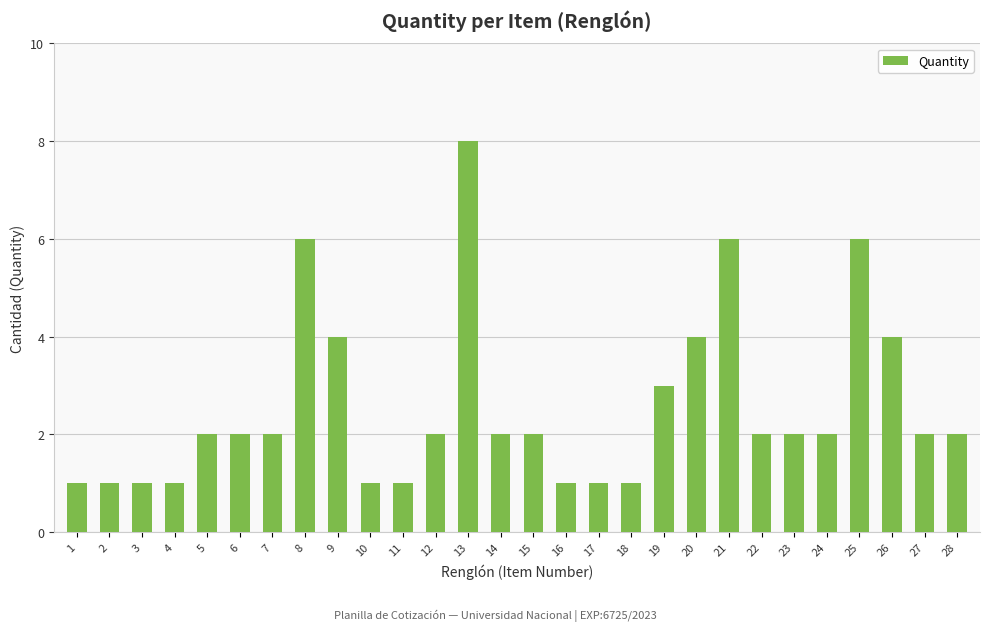

What is the sum of the values at 1 and 20?

5